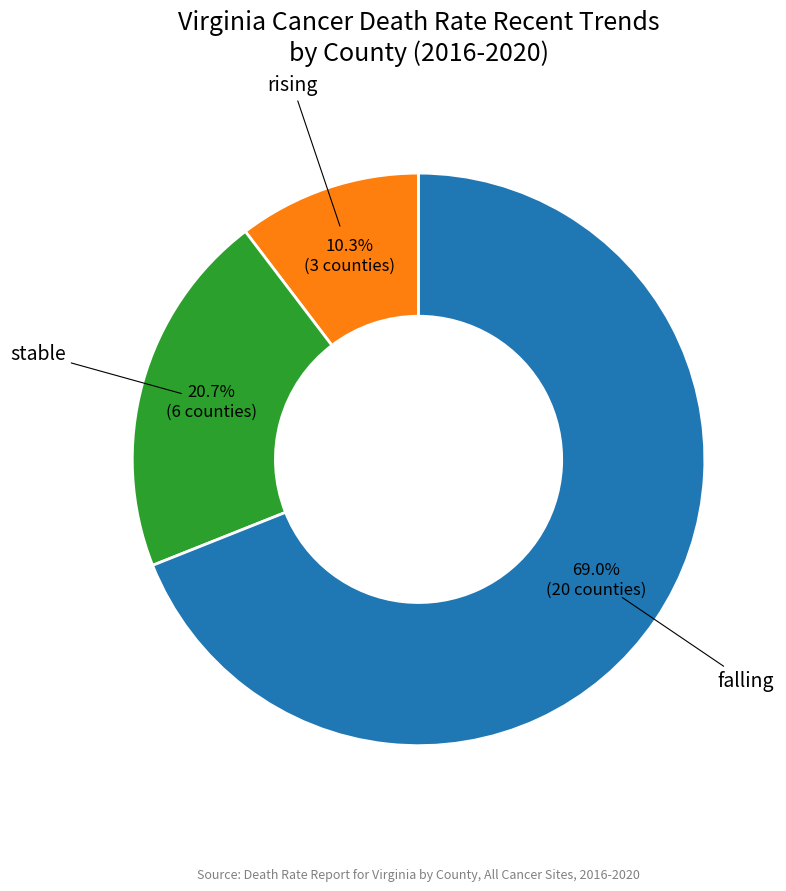

Does any single category account for the majority?

Yes